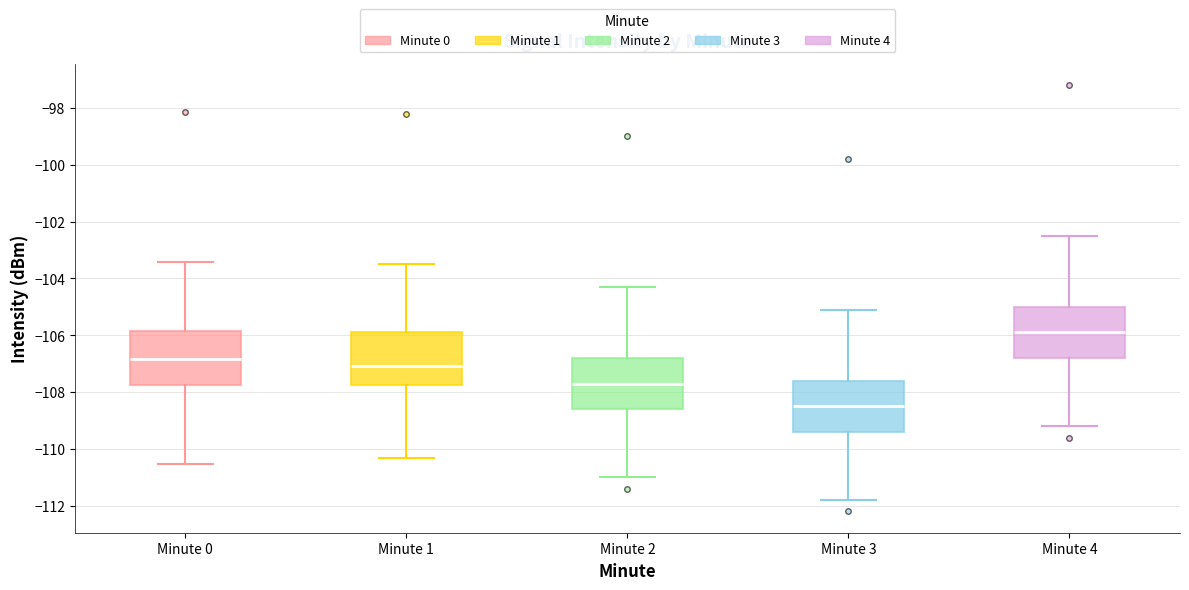

Where does the lower whisker of the box for Minute 0 end on the y-axis? The values are not printed on the chart, so give them approximately, as read against the axis.

-110.6